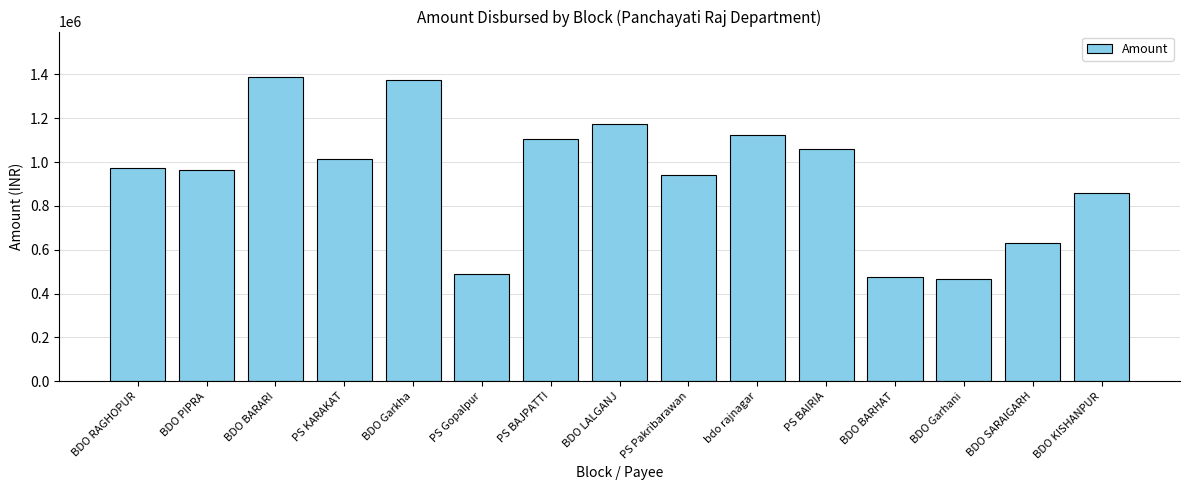

Count the number of categories in the chart.

15